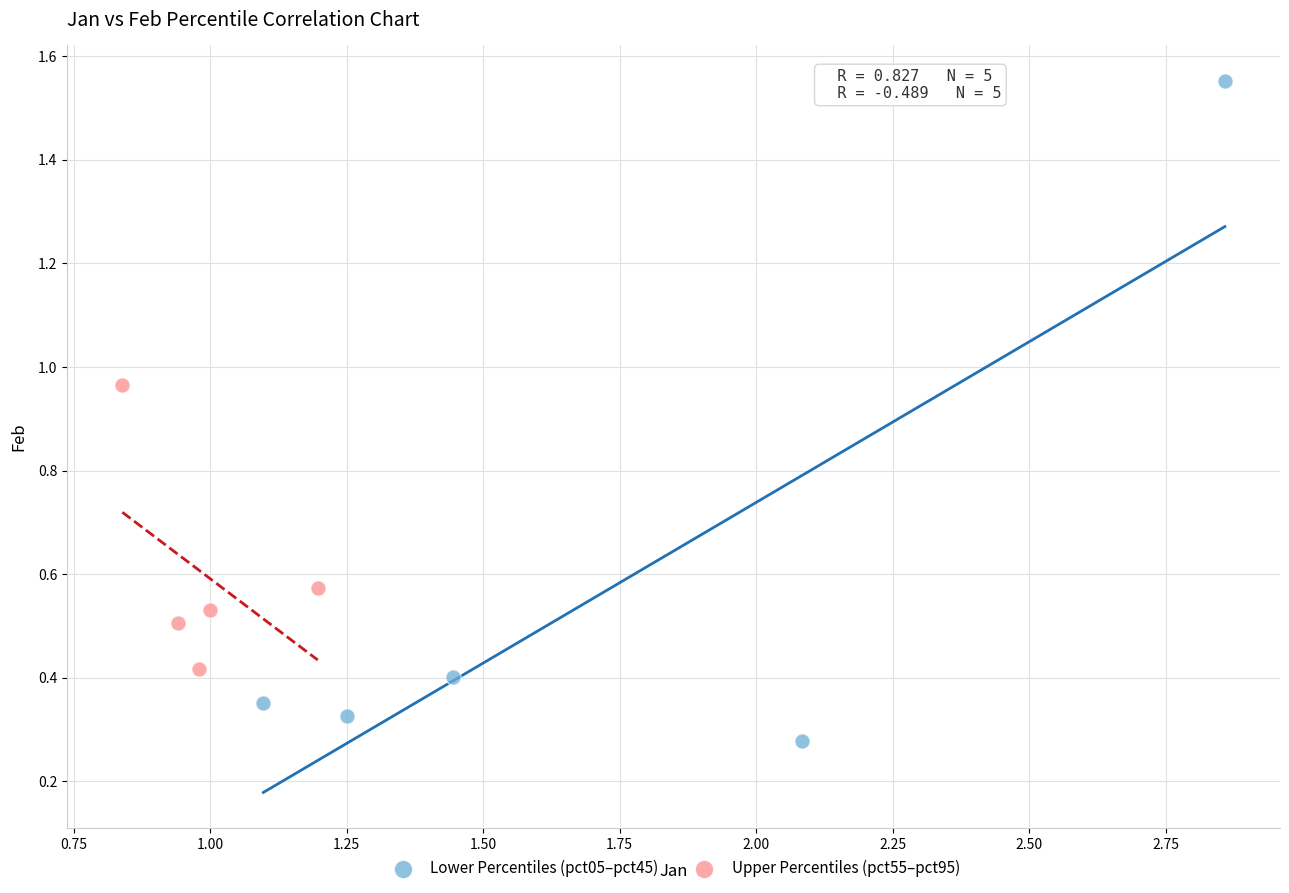

Which series has the largest Y range (max minus min)?

Lower Percentiles (pct05–pct45)